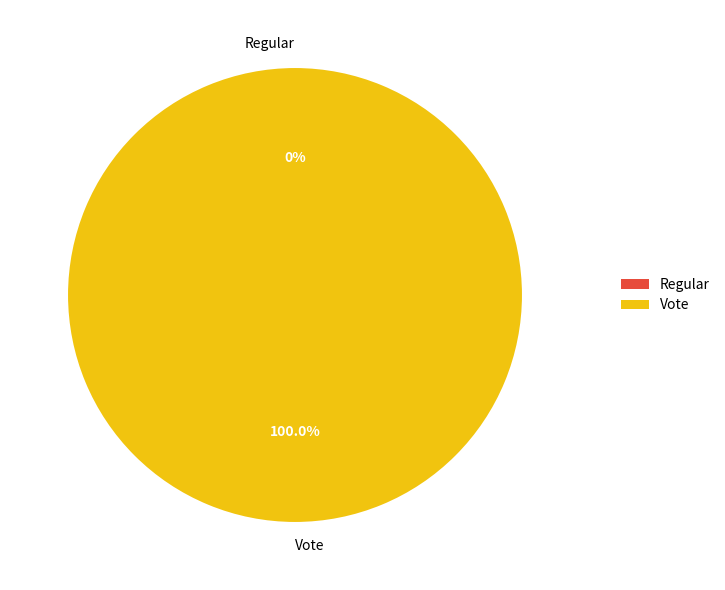

True or false: Regular accounts for 14% of the total.

False